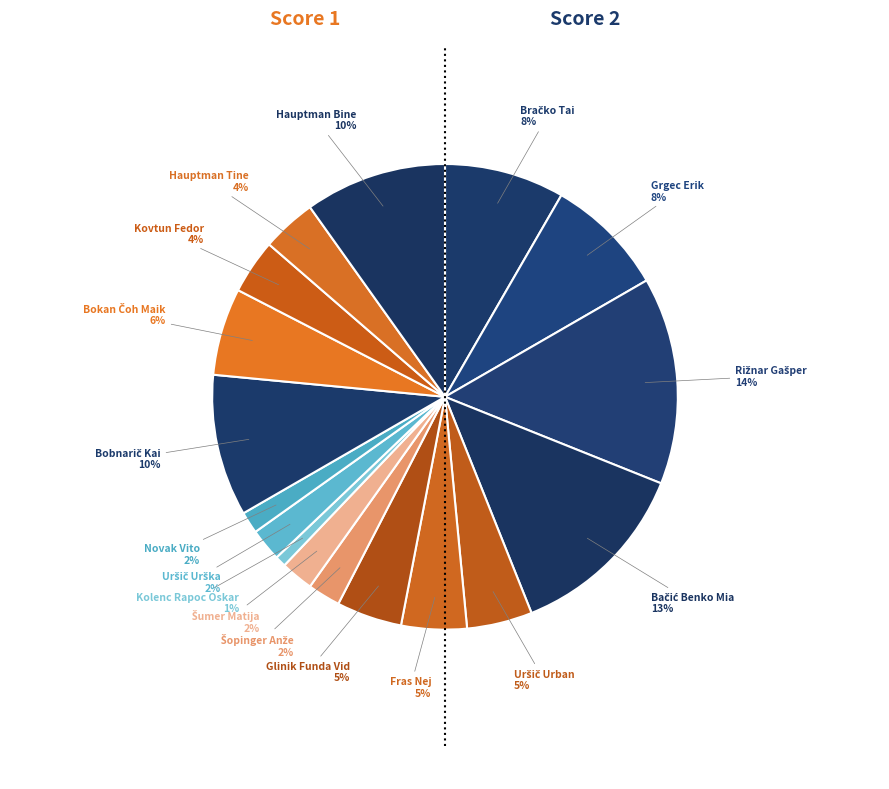

How many segments does this pie chart have?

17